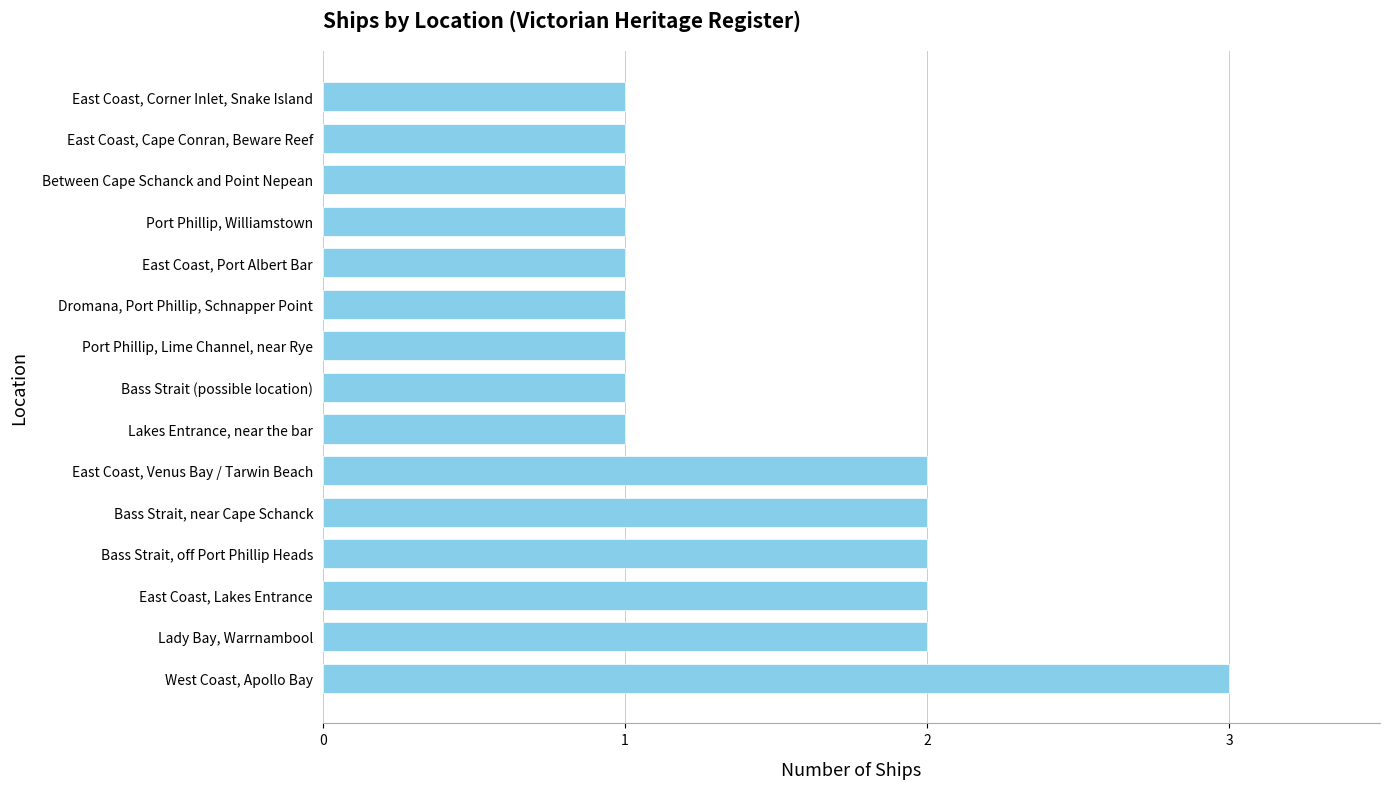

How many values are between 1 and 2?

14